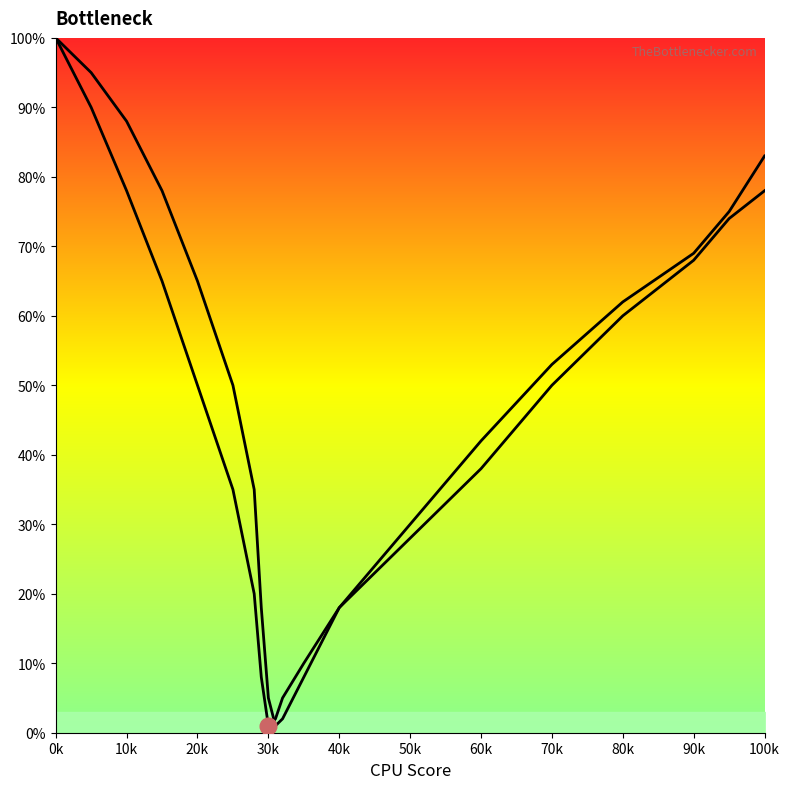

How many categories are shown in the chart?

20